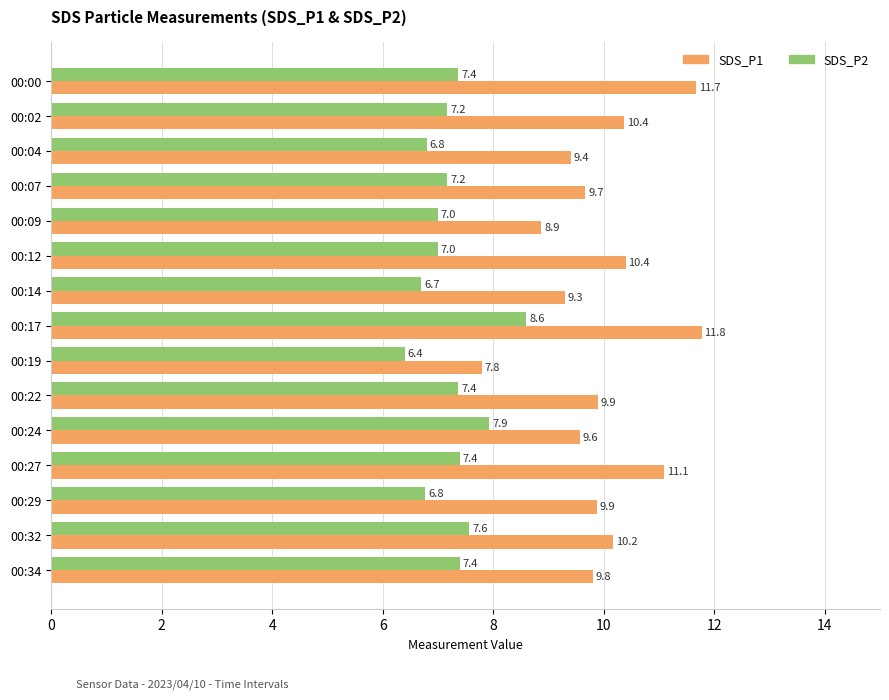

Which label corresponds to the smallest value in the chart?

00:19